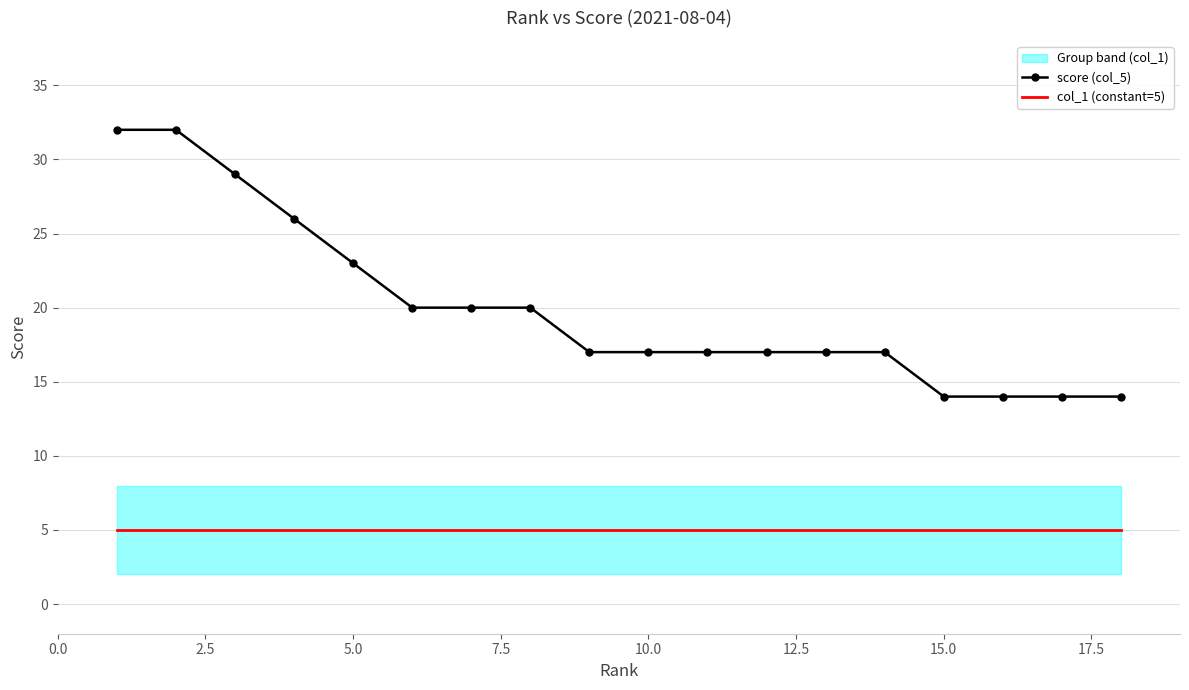

True or false: col_1 (constant=5) and score (col_5) cross at least once.

False